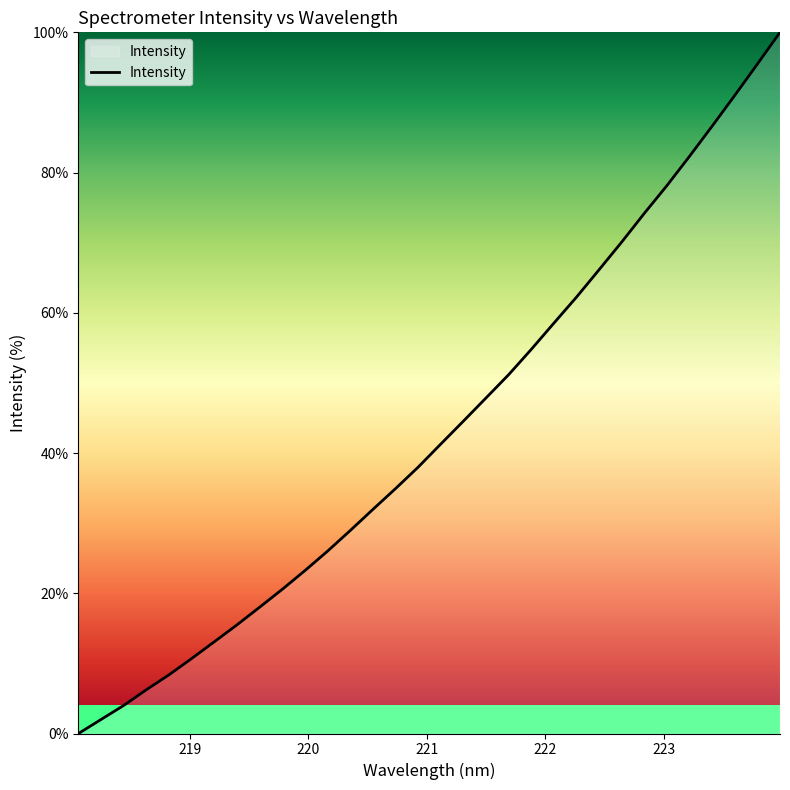

What is the maximum value shown in the chart?

100.0